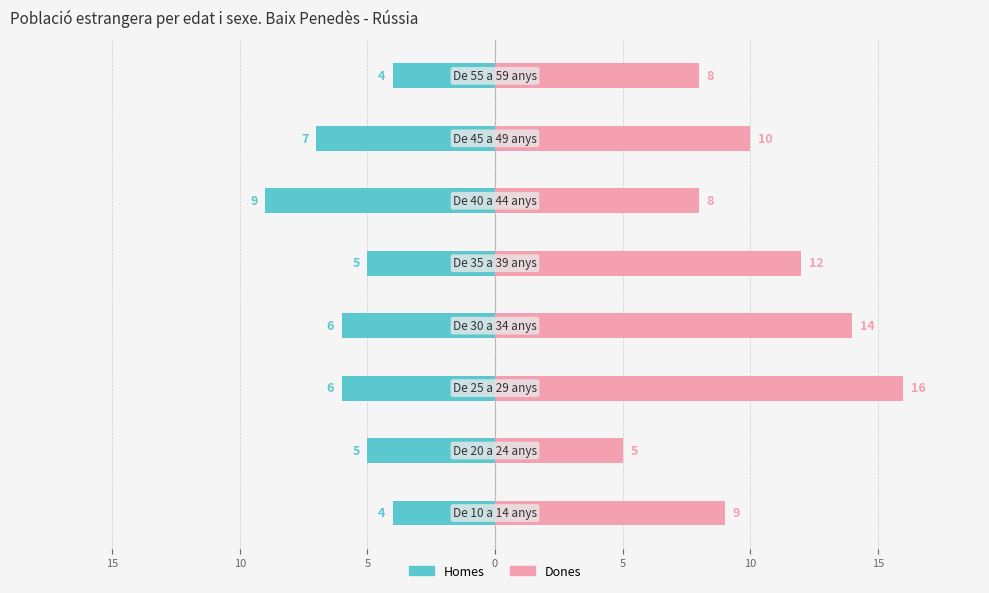

Is the value of Dones at 10 greater than the value of Homes at 5?

Yes